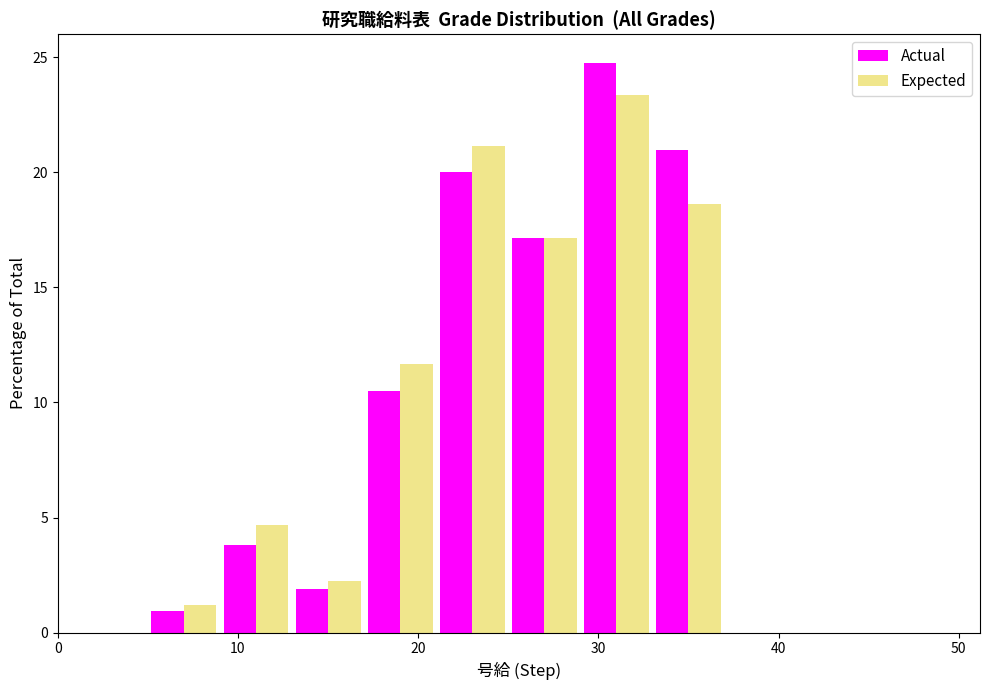

Reading left to right, list every range on the x-axis with the height of the bar of each series over it. The values are not printed on the chart, so give them approximately, as read against the axis.

1 to 5: Actual=0	Expected=0
5 to 9: Actual=1.0	Expected=1.0
9 to 13: Actual=4.0	Expected=4.5
13 to 17: Actual=2.0	Expected=2.0
17 to 21: Actual=10.5	Expected=11.5
21 to 25: Actual=20.0	Expected=21.0
25 to 29: Actual=17.0	Expected=17.0
29 to 33: Actual=25.0	Expected=23.5
33 to 37: Actual=21.0	Expected=18.5
37 to 41: Actual=0	Expected=0
41 to 45: Actual=0	Expected=0
45 to 49: Actual=0	Expected=0